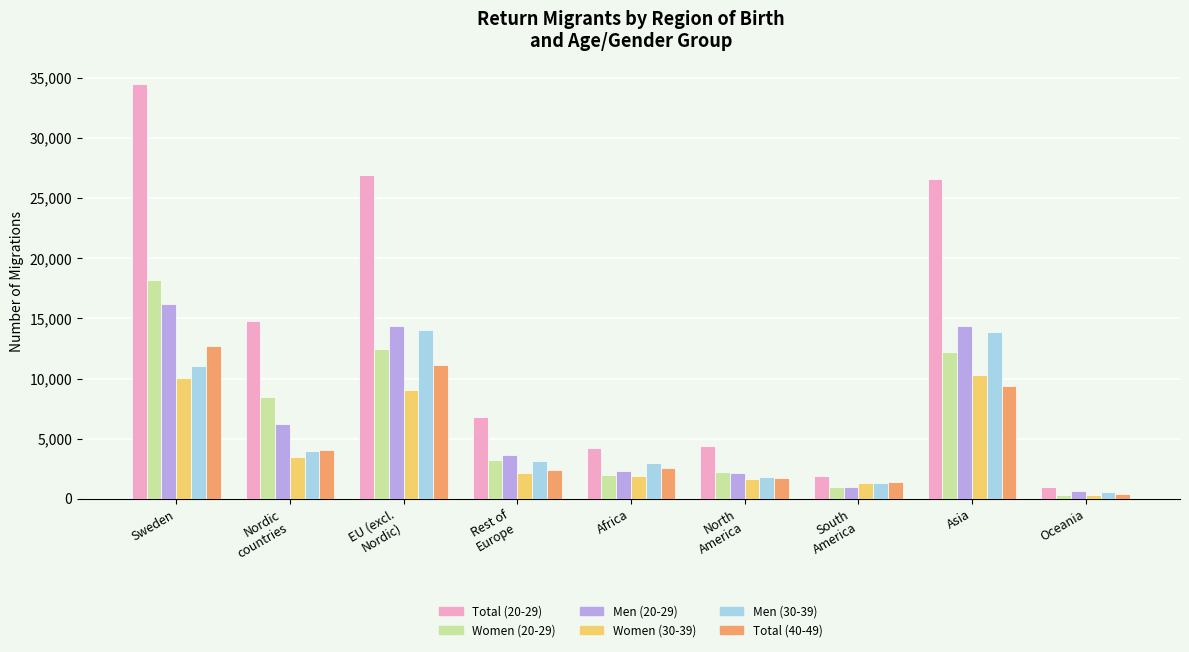

At which category is the sum across all series the highest?

Sweden